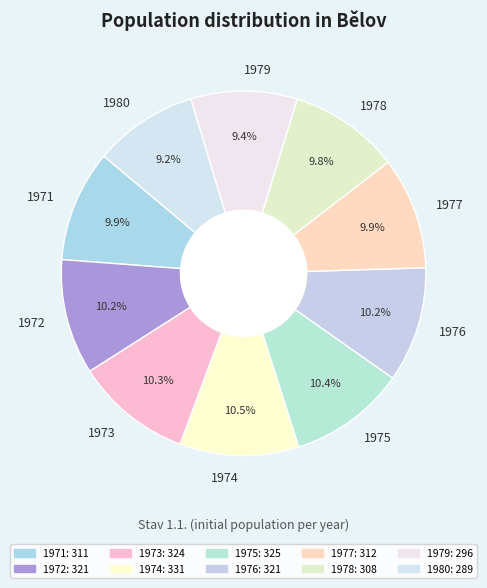

What percentage do 1975 and 1980 together represent?

19.6%